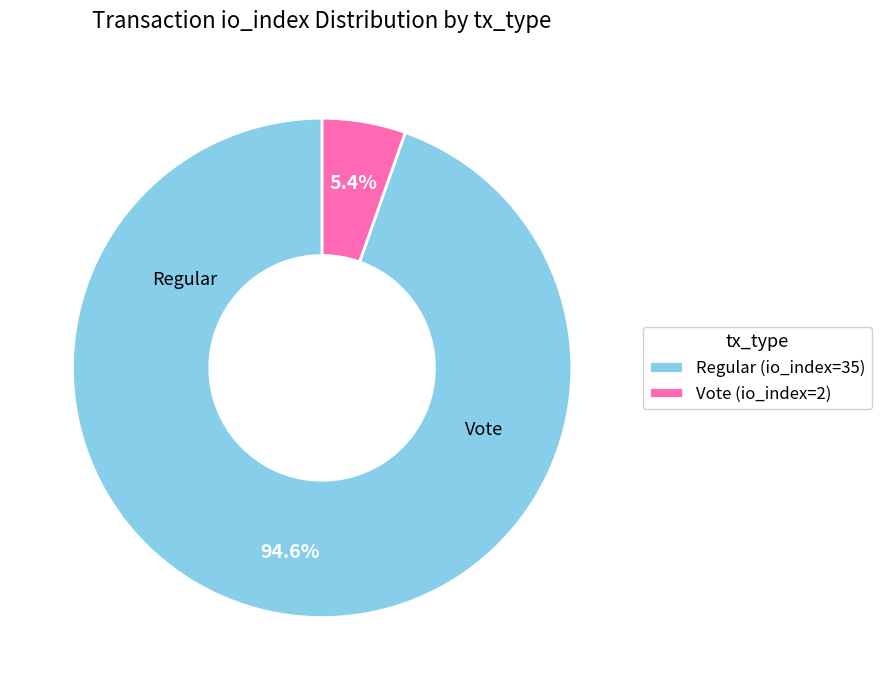

Do Vote (io_index=2) and Regular (io_index=35) together represent more than half of the pie?

Yes